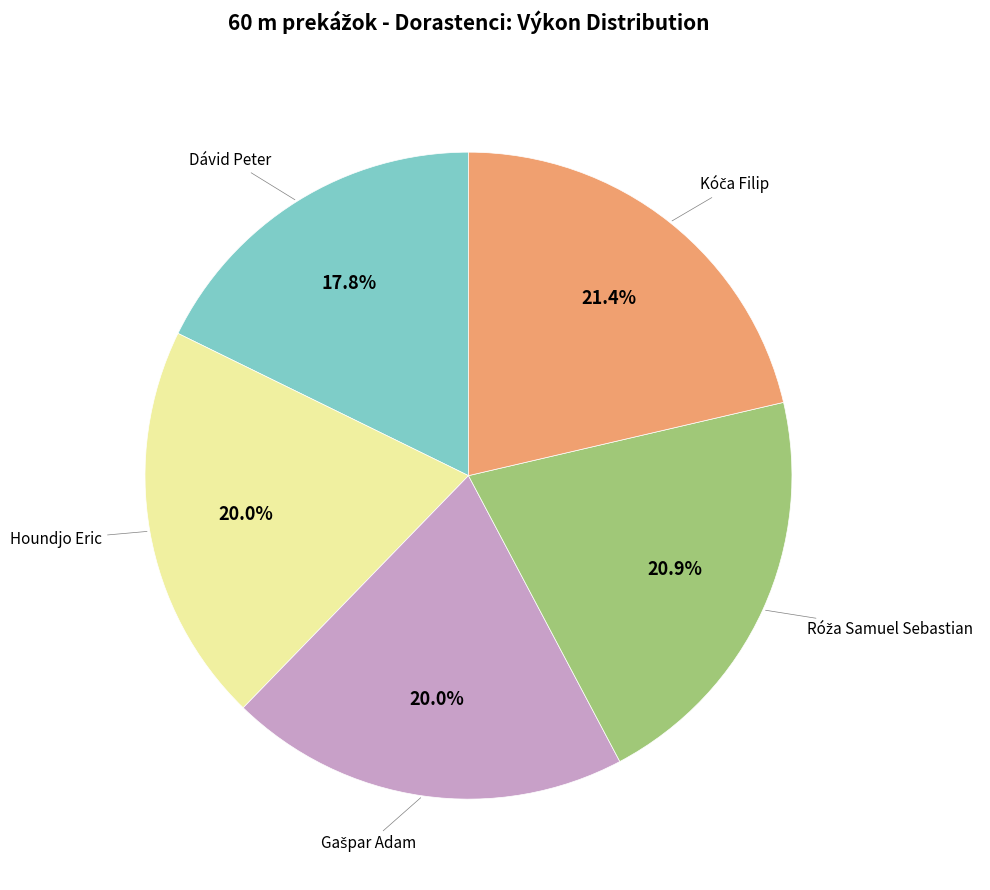

Does any single category account for the majority?

No